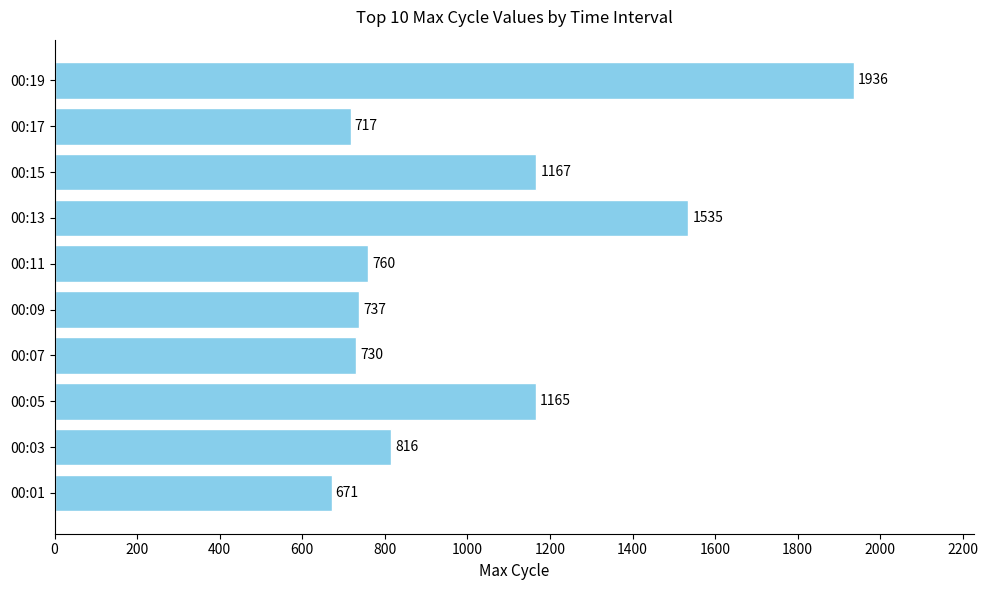

Reading bottom to top, transcribe all the data shown in this chart.

671	816	1165	730	737	760	1535	1167	717	1936